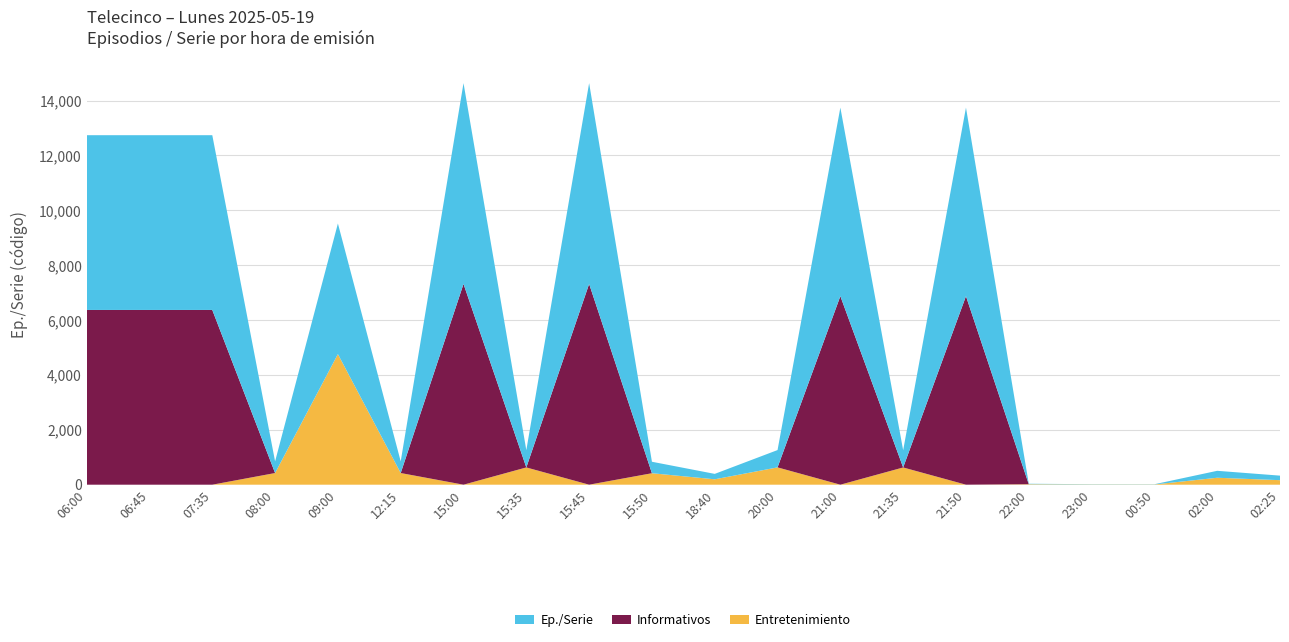

Reading left to right, extract all data points from this chart.

Ep./Serie: 06:00=6369	06:45=6369	07:35=6369	08:00=425	09:00=4760	12:15=425	15:00=7318	15:35=629	15:45=7318	15:50=418	18:40=197	20:00=631	21:00=6872	21:35=628	21:50=6872	22:00=17	23:00=9	00:50=8	02:00=253	02:25=165
Informativos: 06:00=6369	06:45=6369	07:35=6369	08:00=0	09:00=0	12:15=0	15:00=7318	15:35=0	15:45=7318	15:50=0	18:40=0	20:00=0	21:00=6872	21:35=0	21:50=6872	22:00=0	23:00=0	00:50=0	02:00=0	02:25=0
Entretenimiento: 06:00=0	06:45=0	07:35=0	08:00=425	09:00=4760	12:15=425	15:00=0	15:35=629	15:45=0	15:50=418	18:40=197	20:00=631	21:00=0	21:35=628	21:50=0	22:00=17	23:00=9	00:50=8	02:00=253	02:25=165